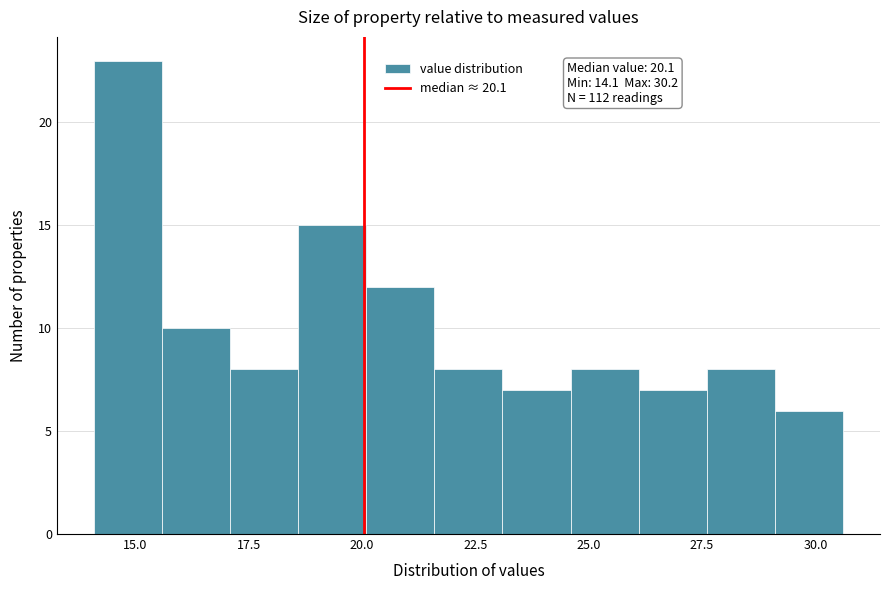

Around what value on the x-axis is the tallest bar? Give the approximate position of its centre, as read against the axis.

15.0